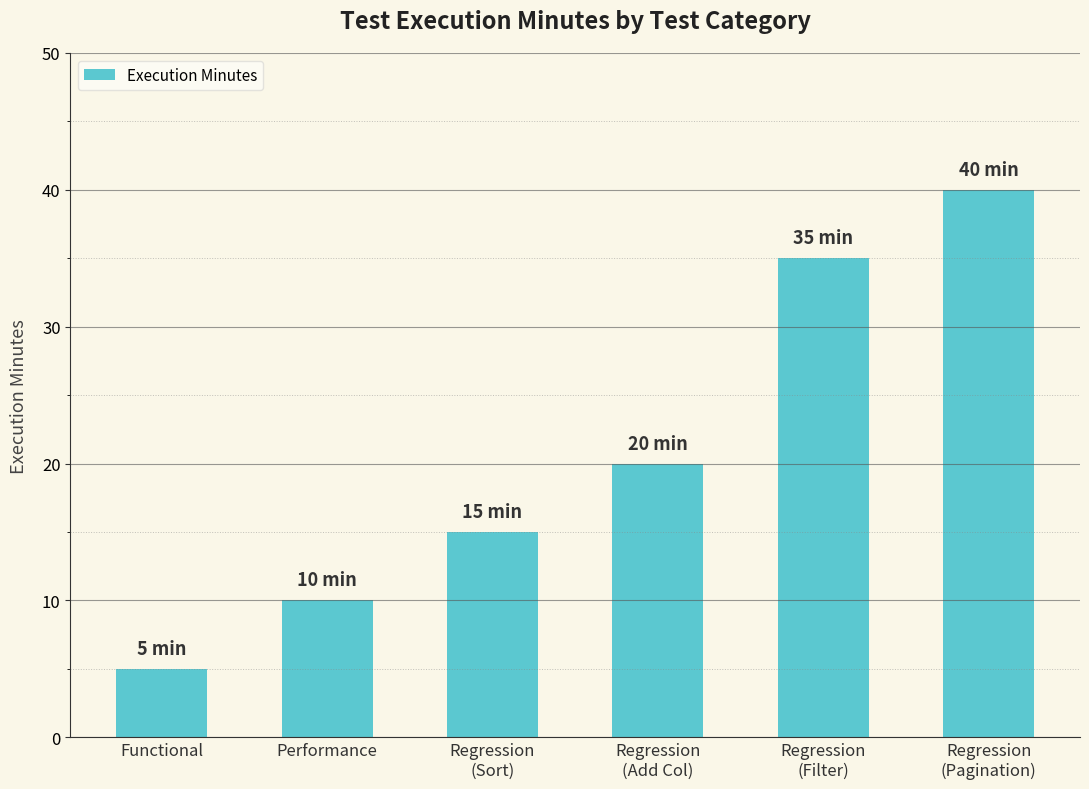

Where is the data nearest to the value 22?

Regression
(Add Col)